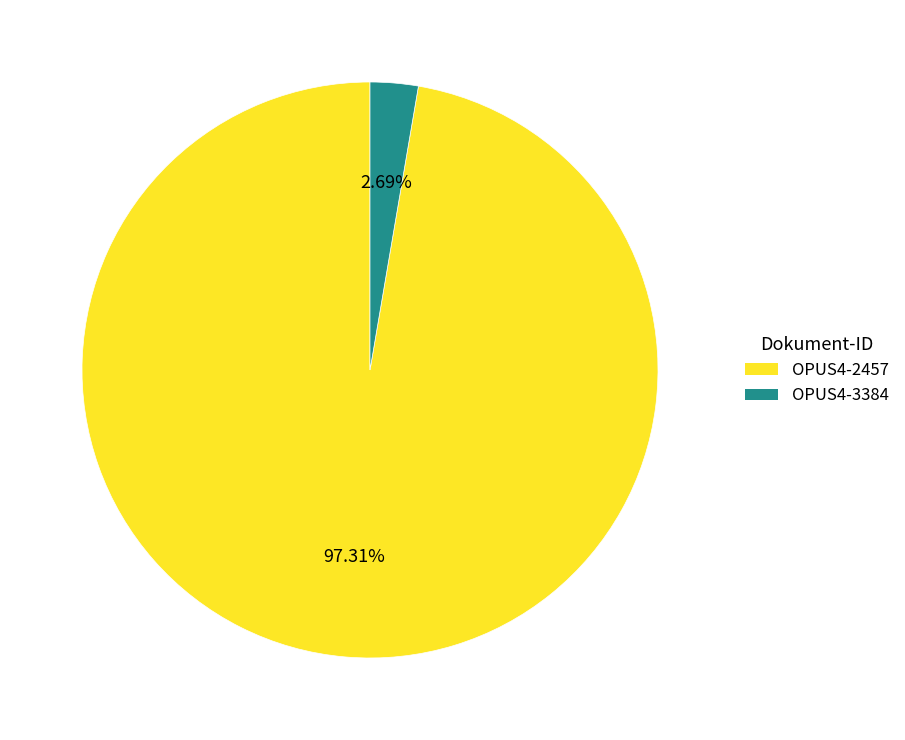

The OPUS4-3384 slice represents 3% of the pie. True or false?

True